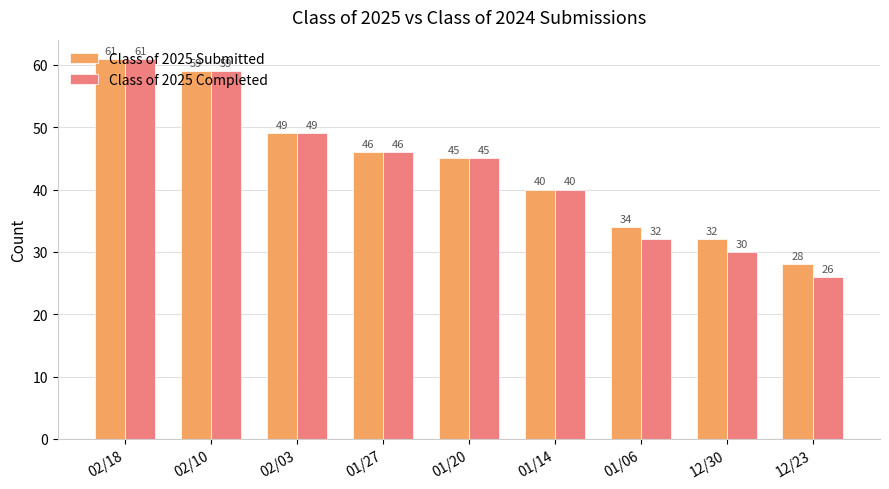

How many series are shown in this chart?

2